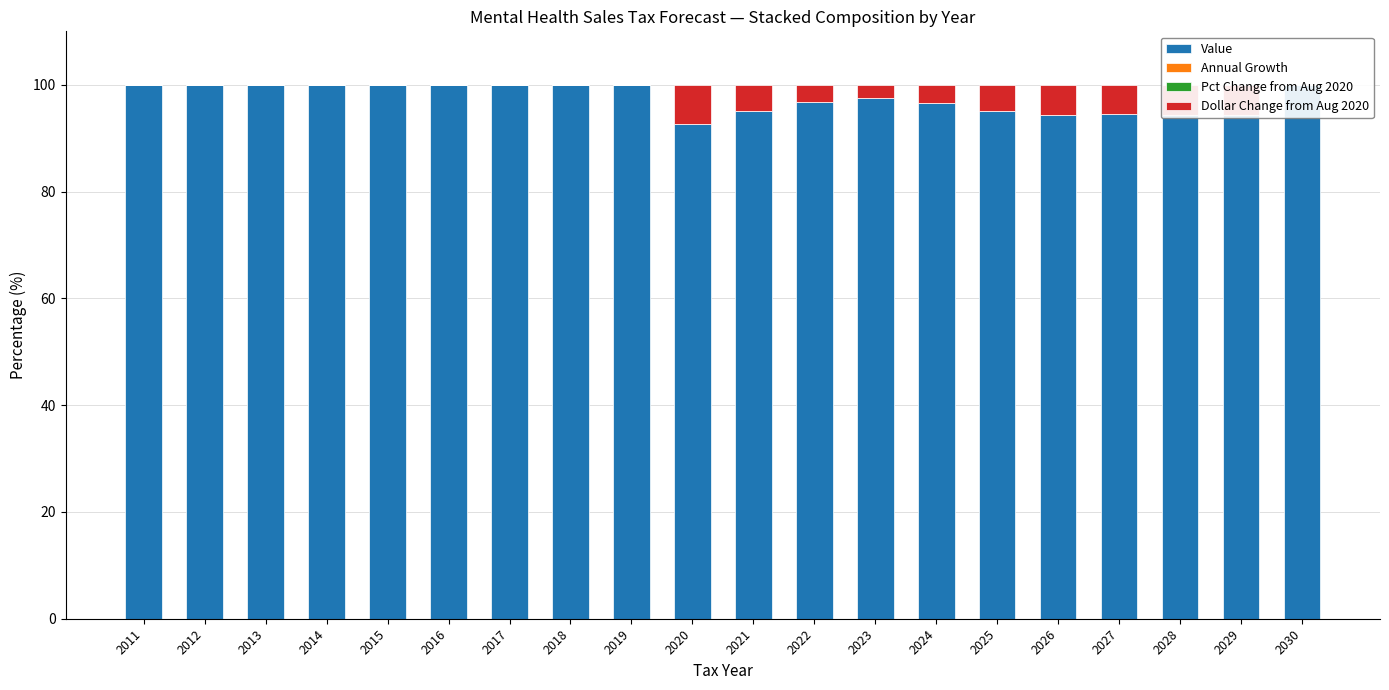

The Value series shows 100.0 at 2013. True or false?

True